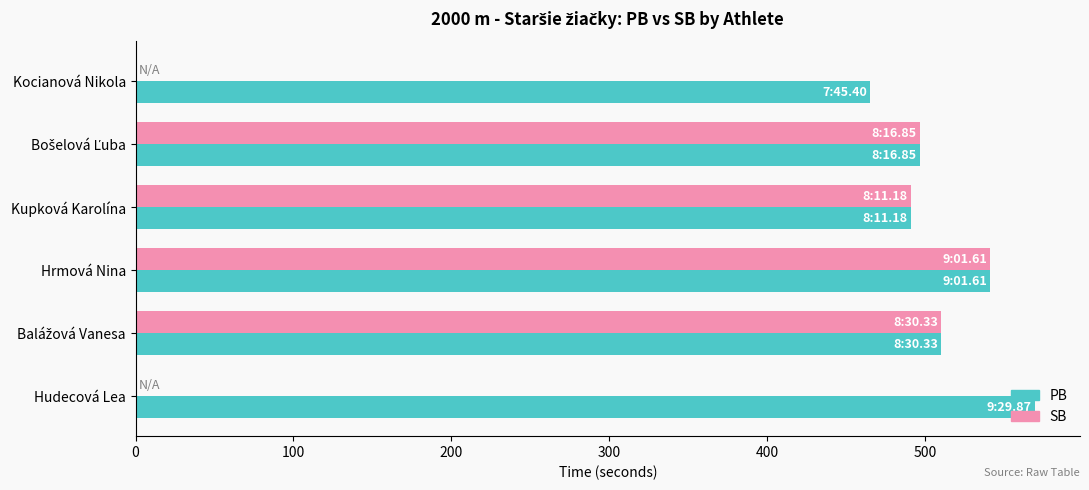

What is the maximum value for SB?

541.6